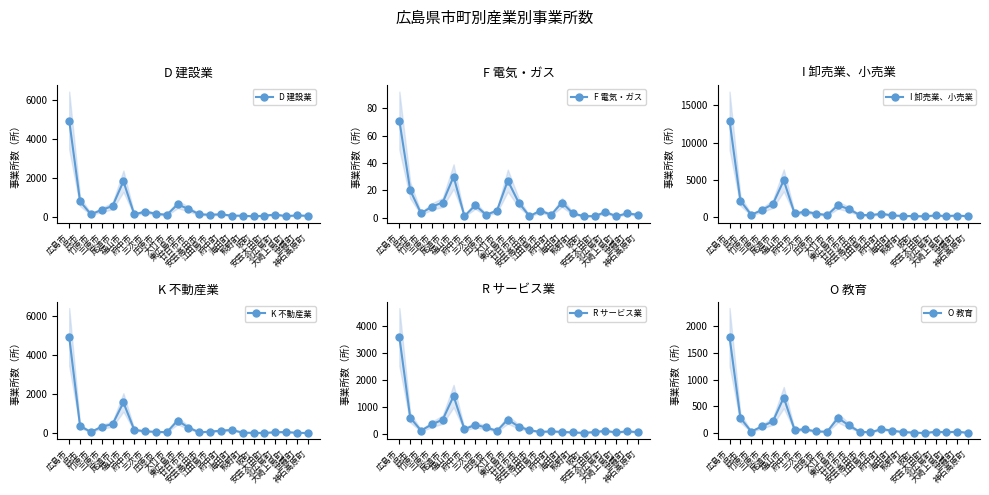

Does the chart display data point markers on the line(s)?

Yes